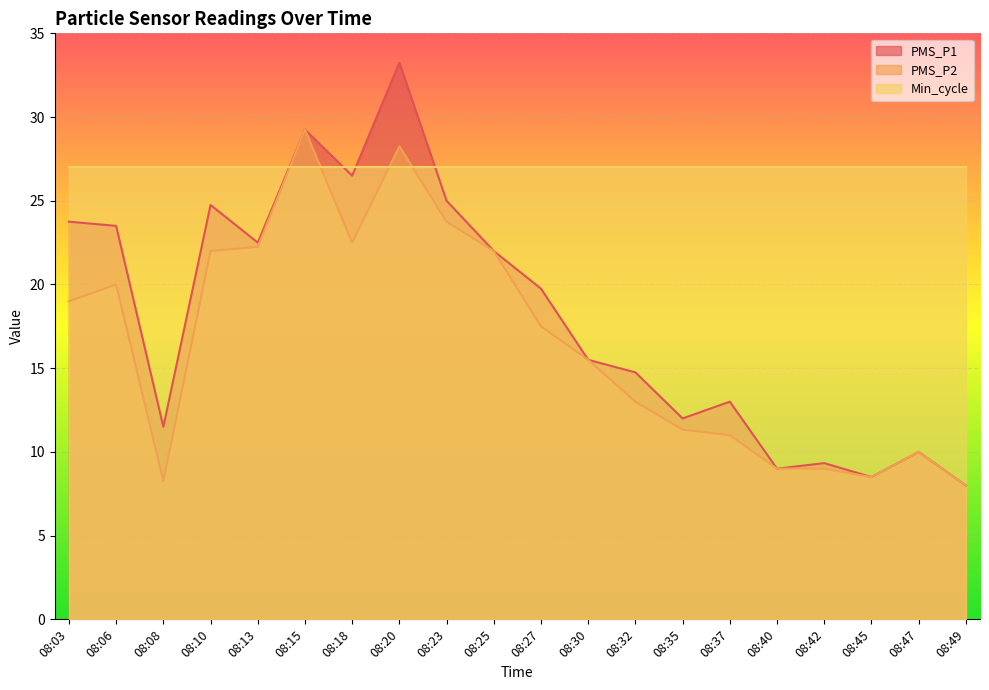

List the series in order of their peak value, highest first.

PMS_P1, PMS_P2, Min_cycle